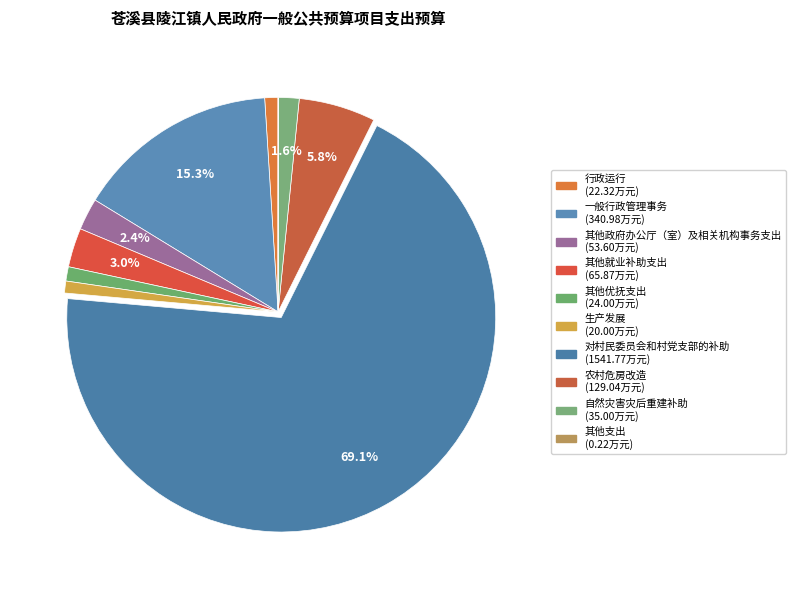

What percentage do 其他政府办公厅（室）及相关机构事务支出 and 自然灾害灾后重建补助 together represent?

4.0%